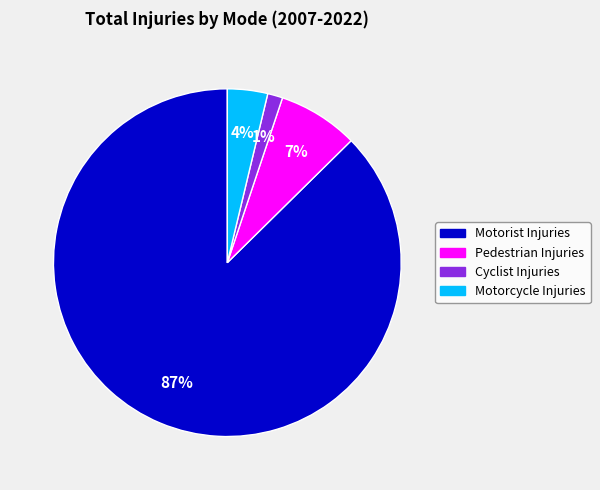

Between Pedestrian Injuries and Motorcycle Injuries, which is larger?

Pedestrian Injuries